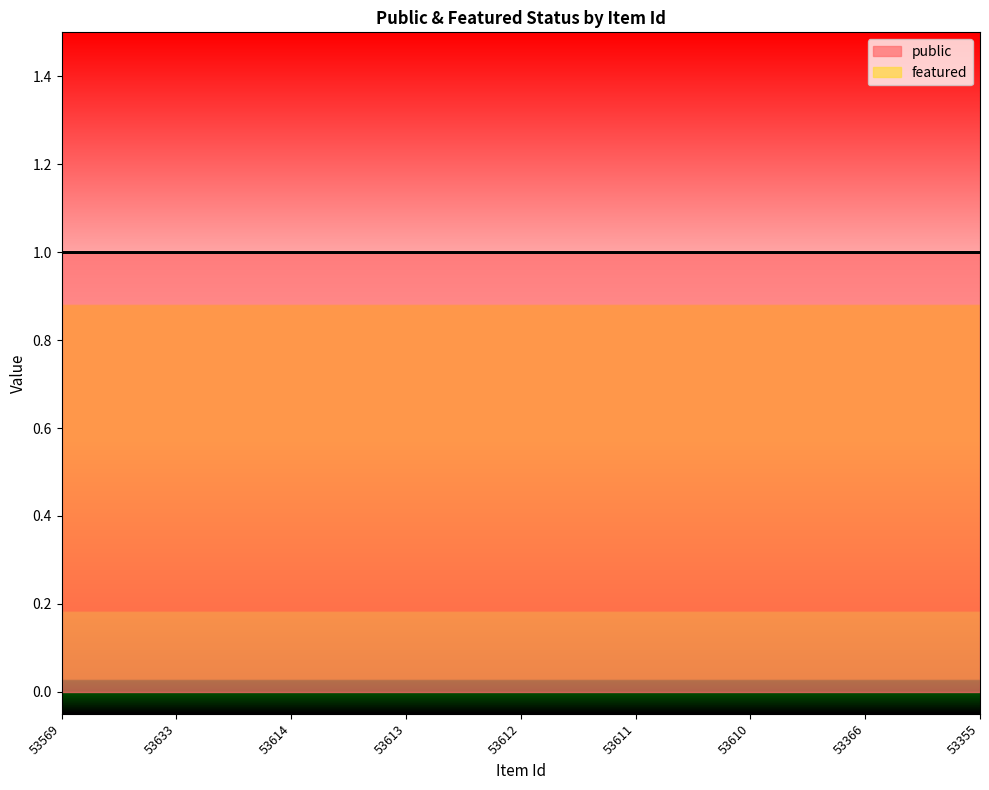

What is the total value across all series at 53569?

1